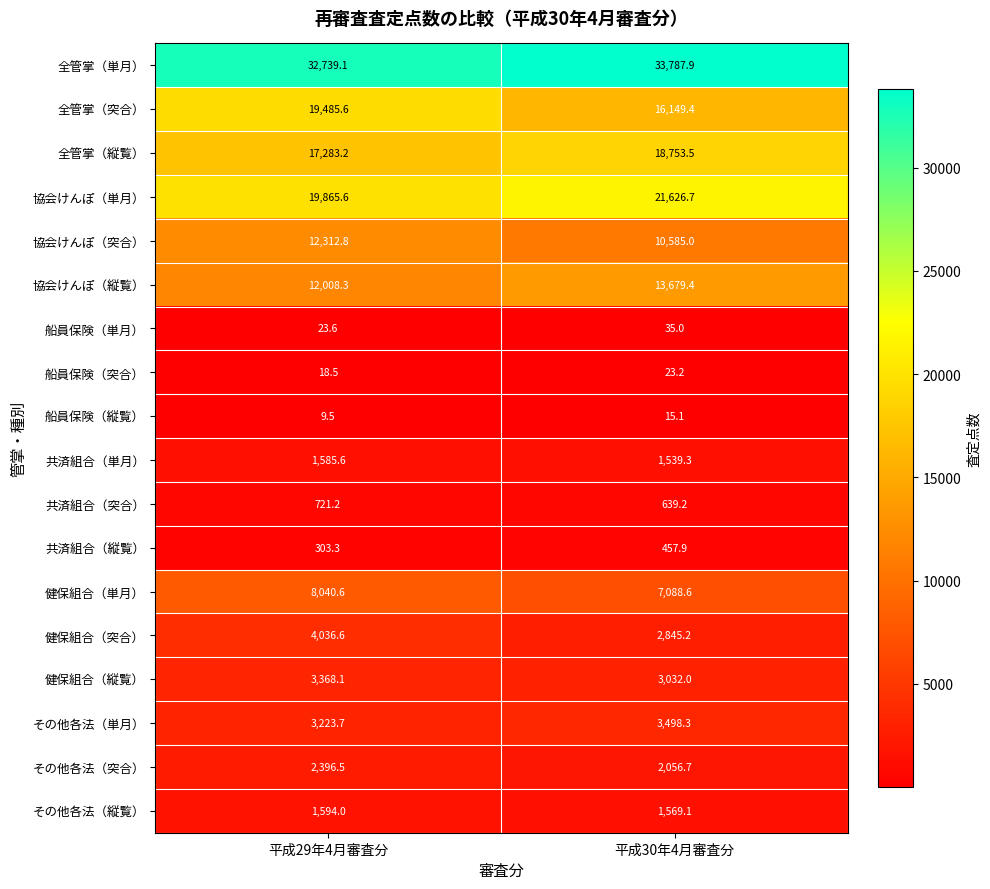

At which label is 船員保険（突合） closest to 20?

平成29年4月審査分